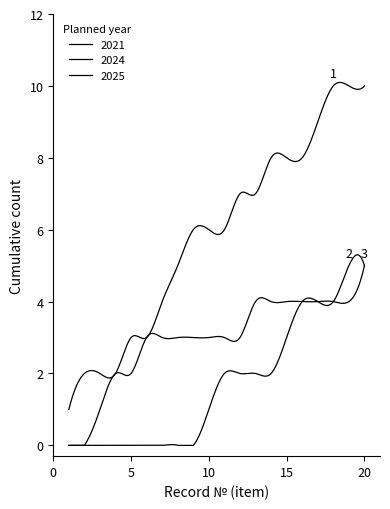

Does the chart have visible grid lines?

No